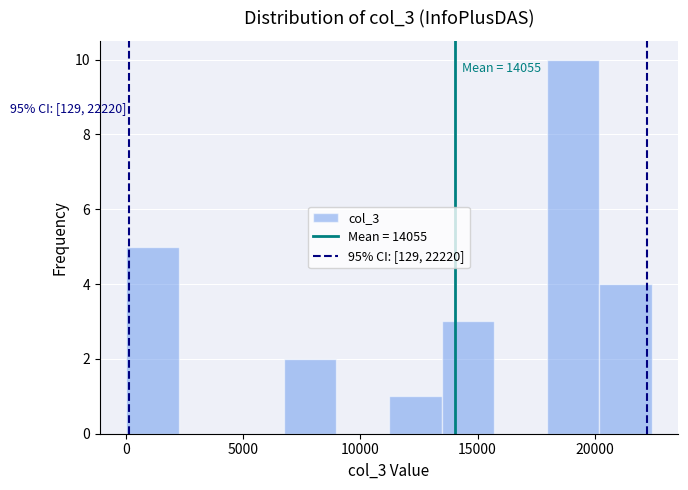

Over which range of the x-axis is the bar tallest?

18000 to 20000